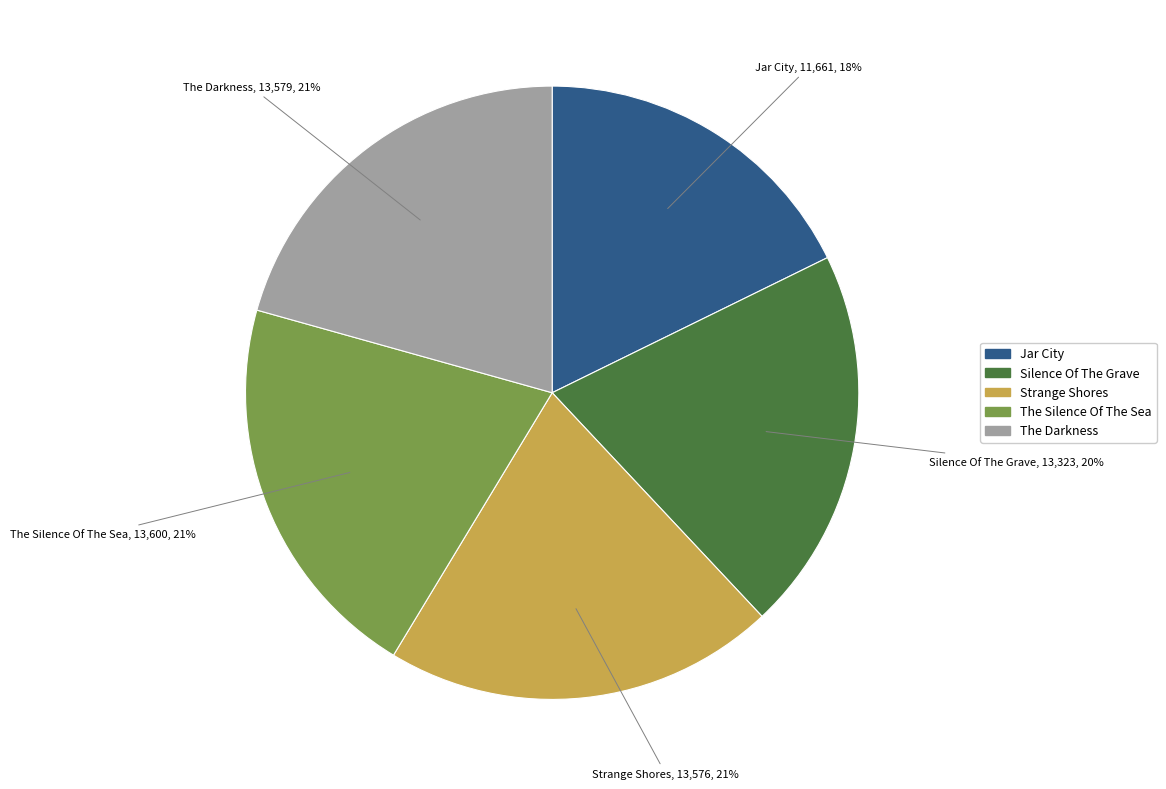

Is there any slice that represents more than half of the pie?

No